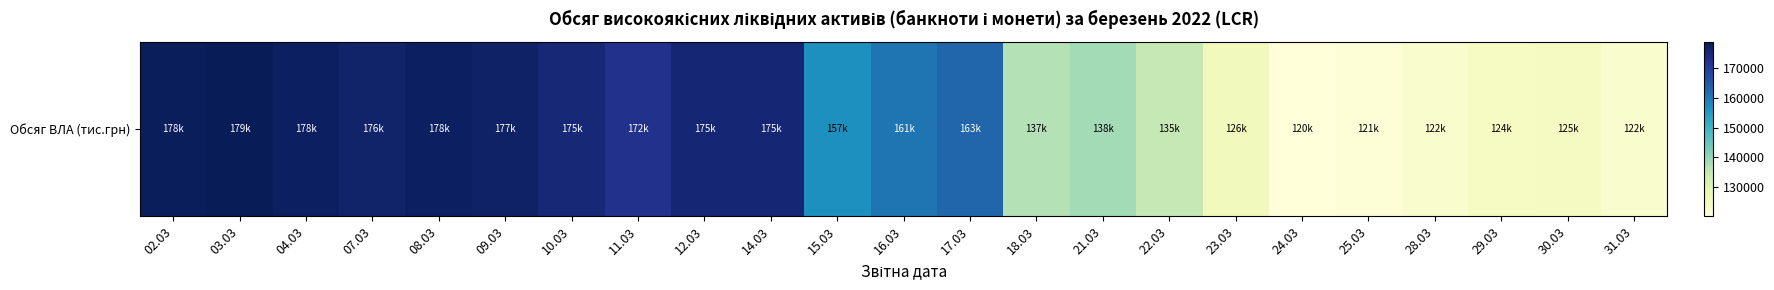

Reading left to right, transcribe all the data shown in this chart.

178368.2	178866.8	177546.9	176465.0	177637.6	177217.2	174988.9	172426.5	175239.2	175338.7	156895.8	160938.6	162917.5	136789.1	138324.0	135000.3	125569.0	120149.0	120784.4	122398.3	124057.4	124645.1	122443.6